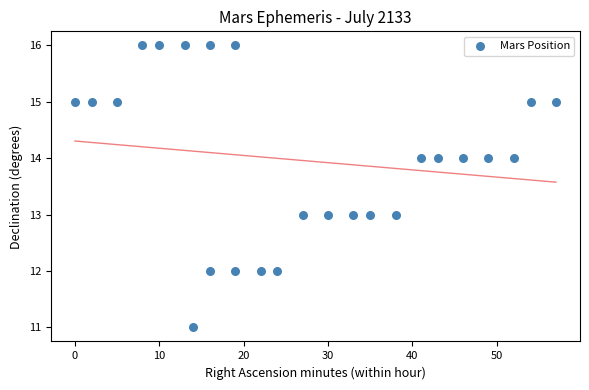

What is the range of Y values (max minus min)?

5